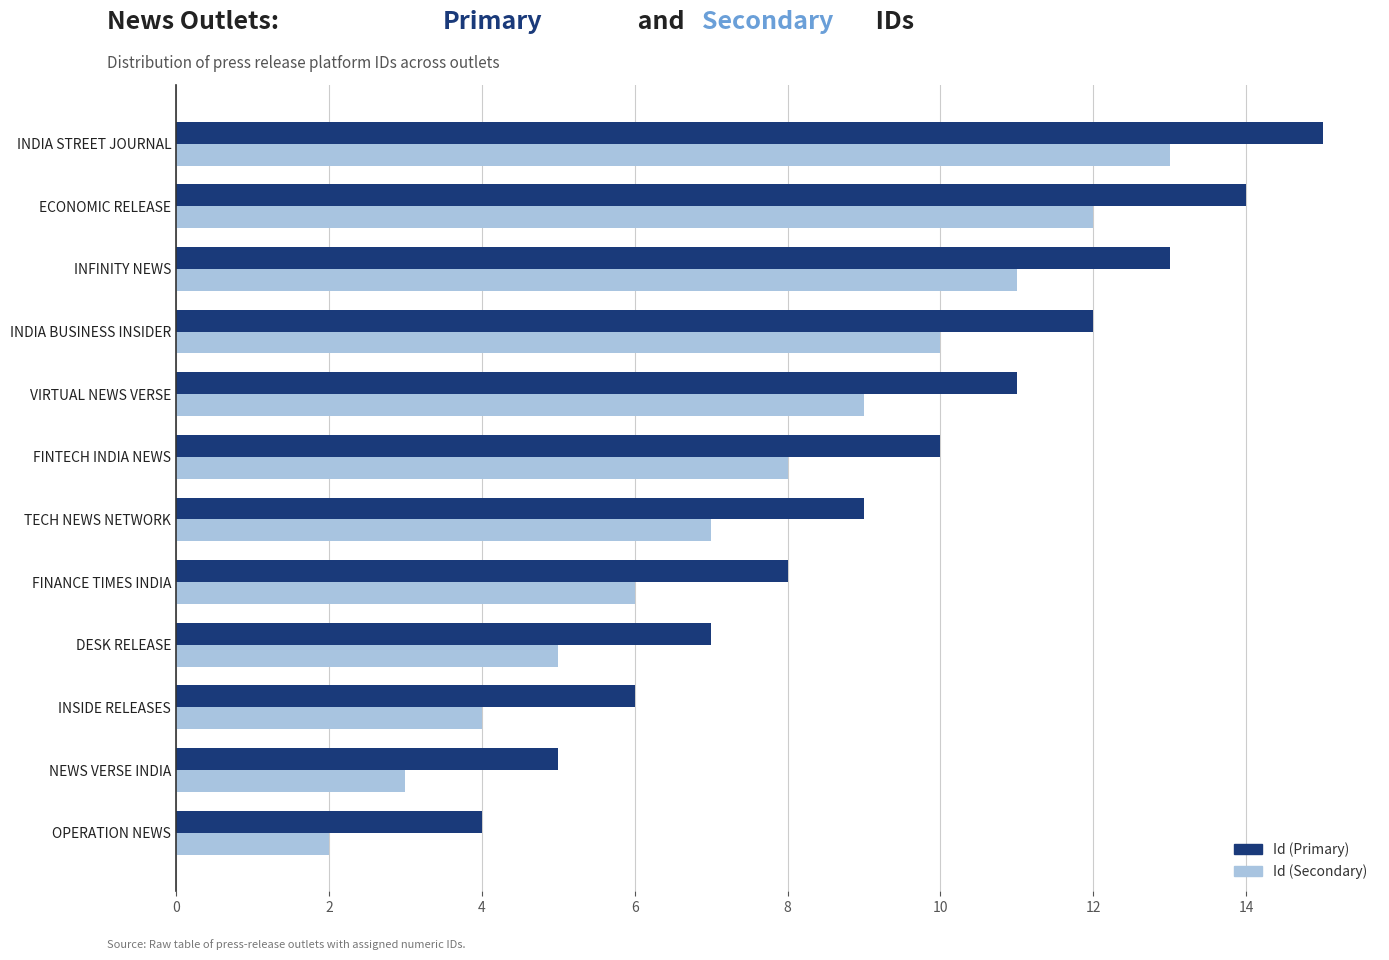

Is it true that Id (Primary) equals 9 at INDIA STREET JOURNAL?

False